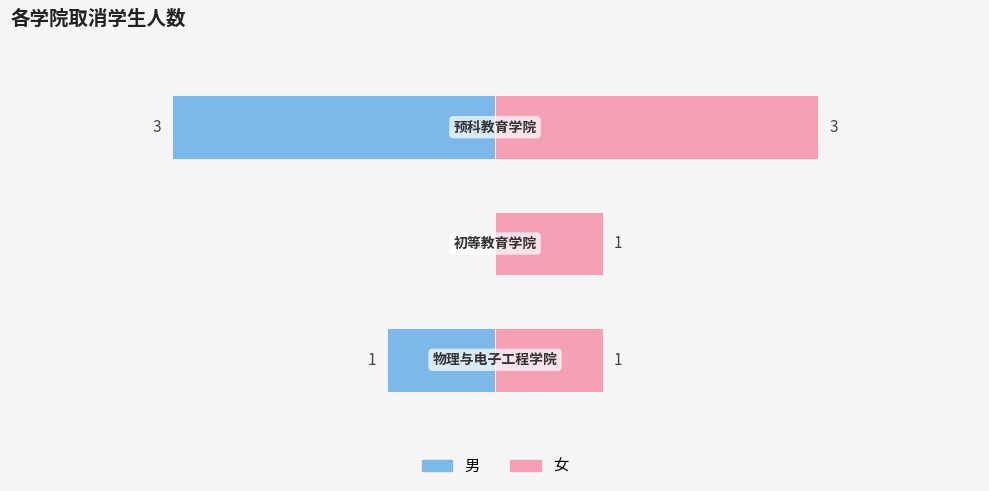

At how many categories does at least one series exceed 0?

3